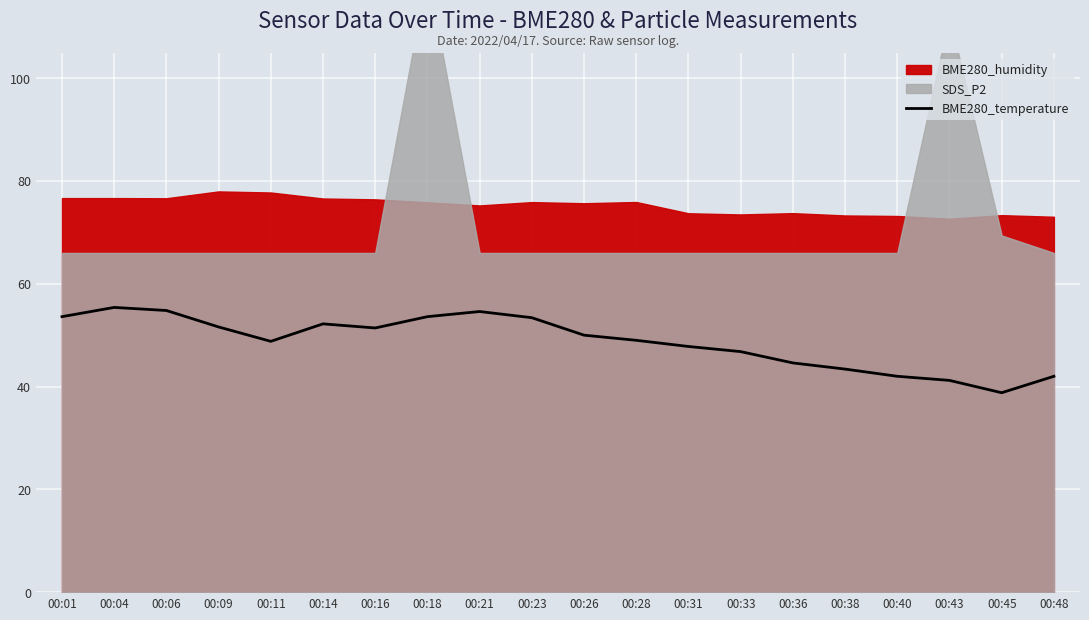

What is the smallest value displayed?

38.8